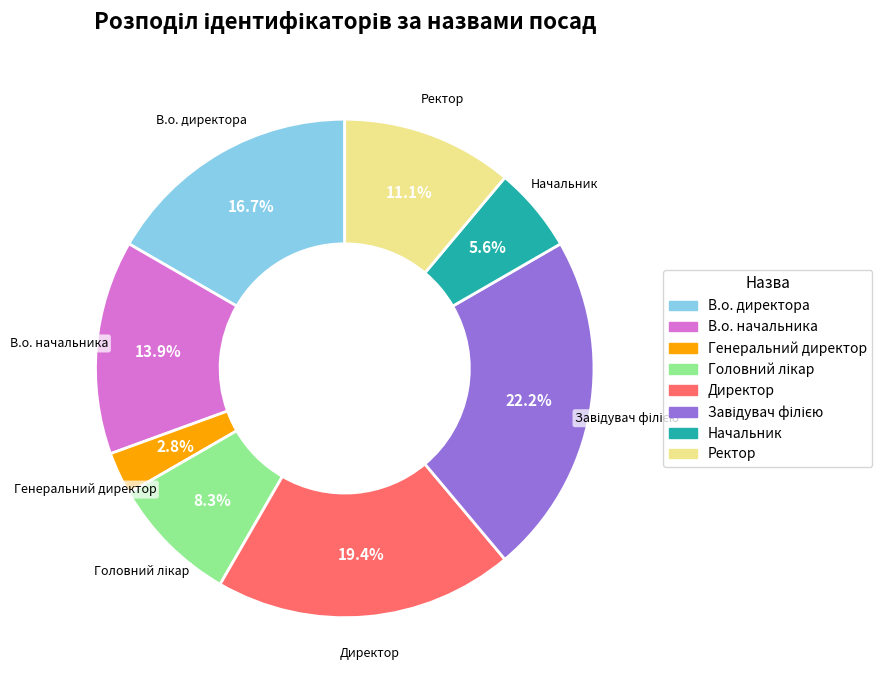

Count the number of slices in the pie.

8